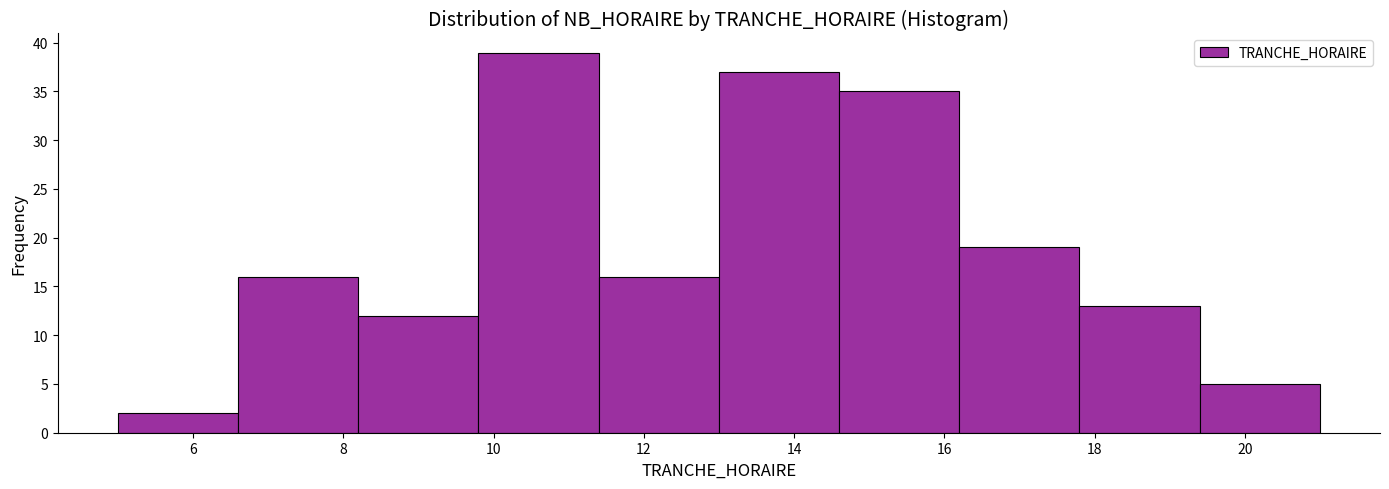

Reading left to right, transcribe this chart: for each bar, give the range it covers on the x-axis and its height. The values are not printed on the chart, so give them approximately, as read against the axis.

5.0 to 6.6: 2
6.6 to 8.2: 16
8.2 to 9.8: 12
9.8 to 11.4: 39
11.4 to 13.0: 16
13.0 to 14.6: 37
14.6 to 16.2: 35
16.2 to 17.8: 19
17.8 to 19.4: 13
19.4 to 21.0: 5